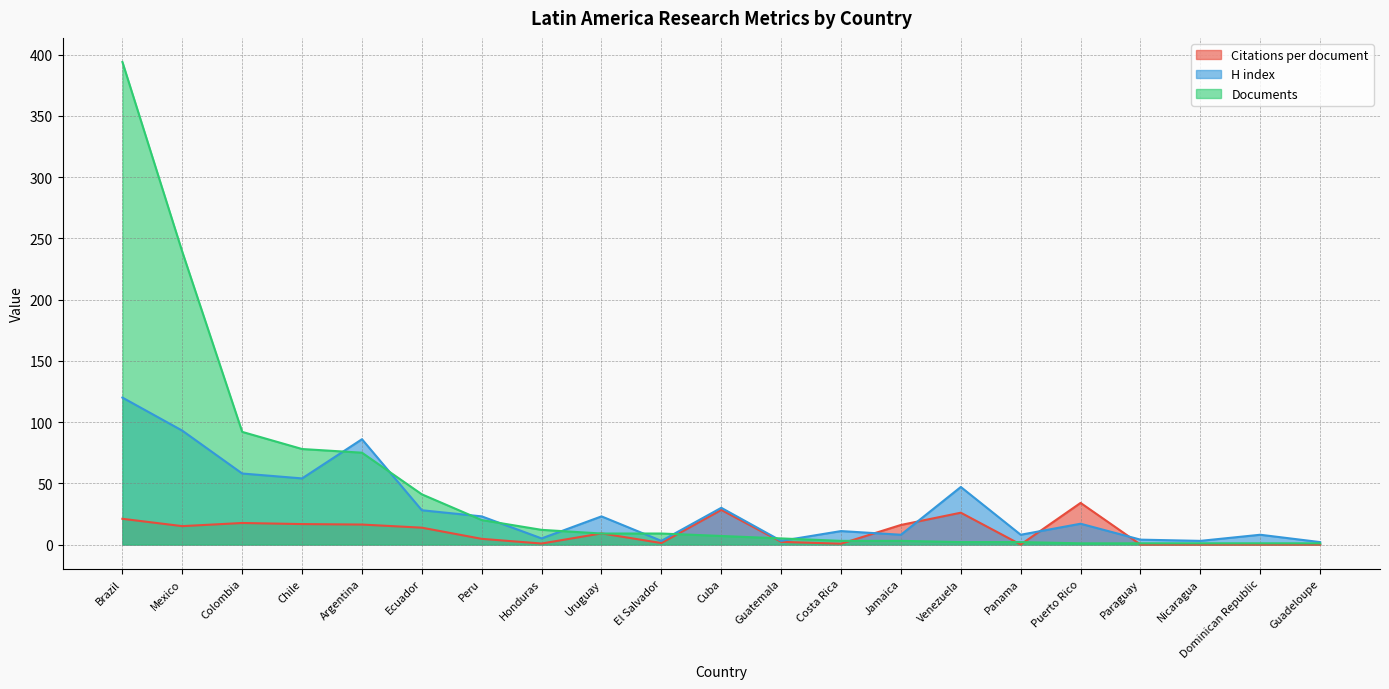

Which series has the largest total across all categories?

Documents